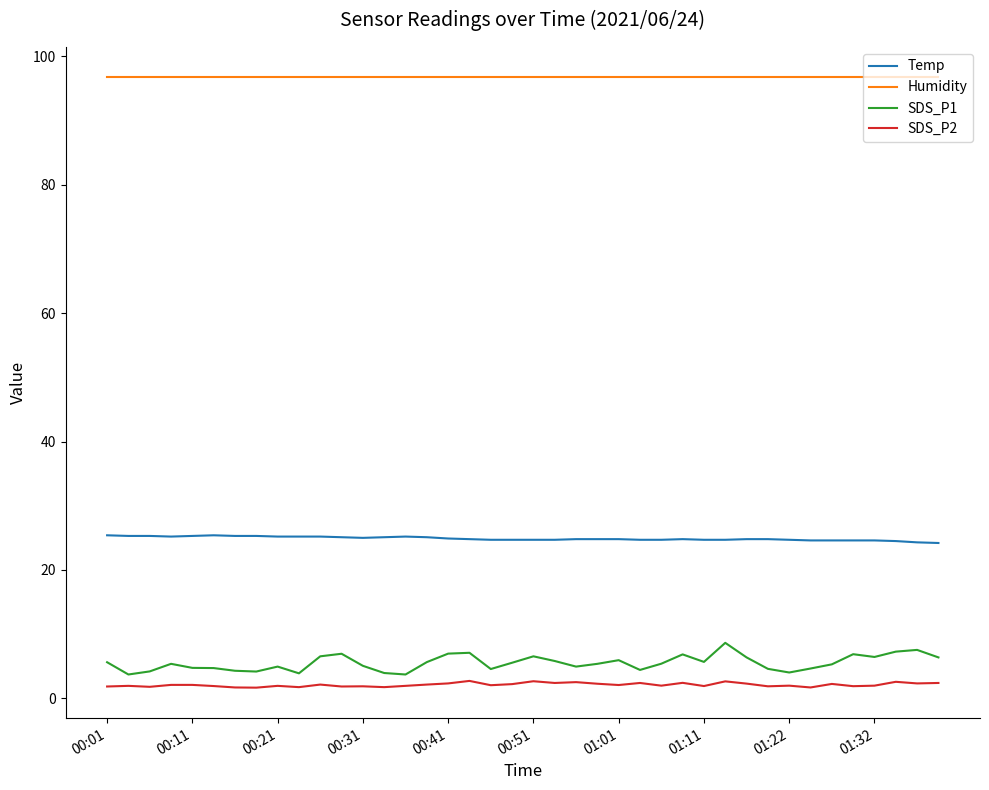

True or false: SDS_P2 and Temp intersect in this chart.

False